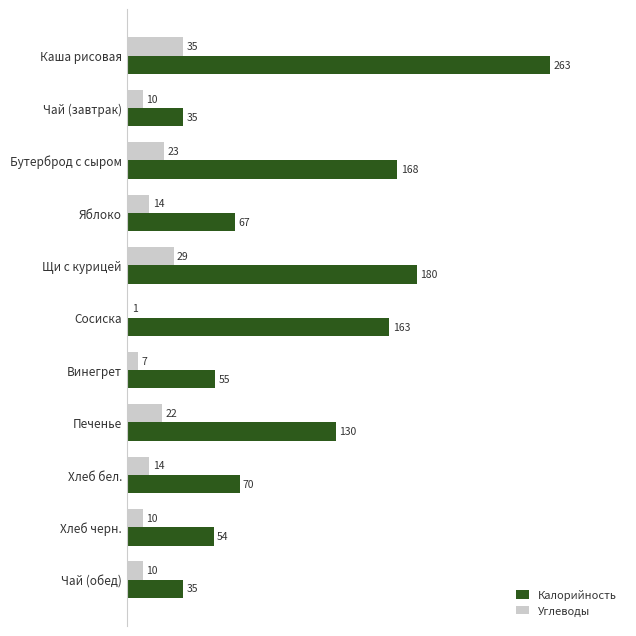

Which series changed the most between Щи с курицей and Хлеб черн.?

Калорийность